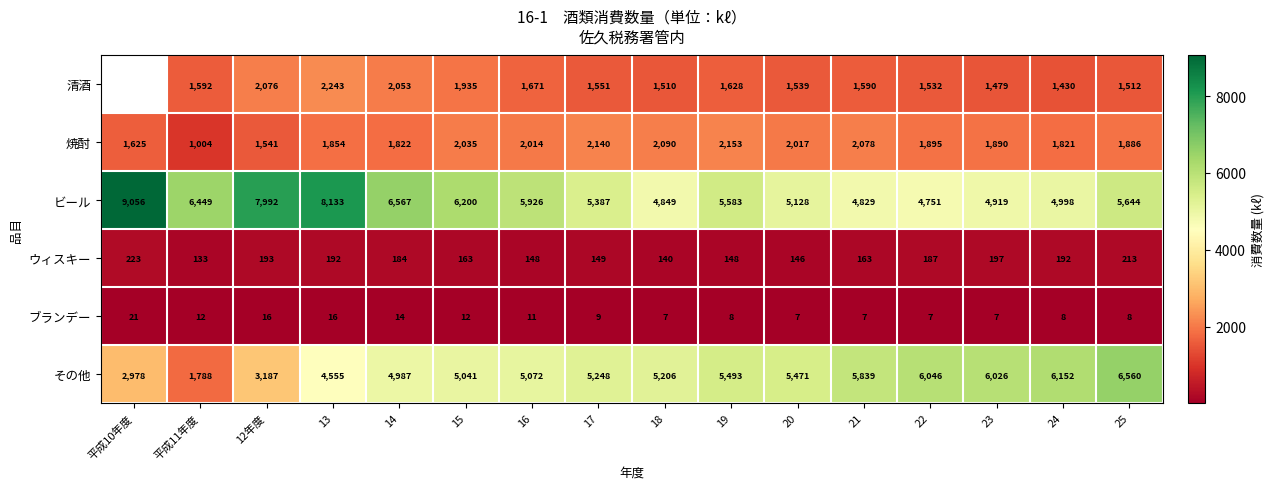

What is the difference between the ビール values at 20 and 平成10年度?

3928